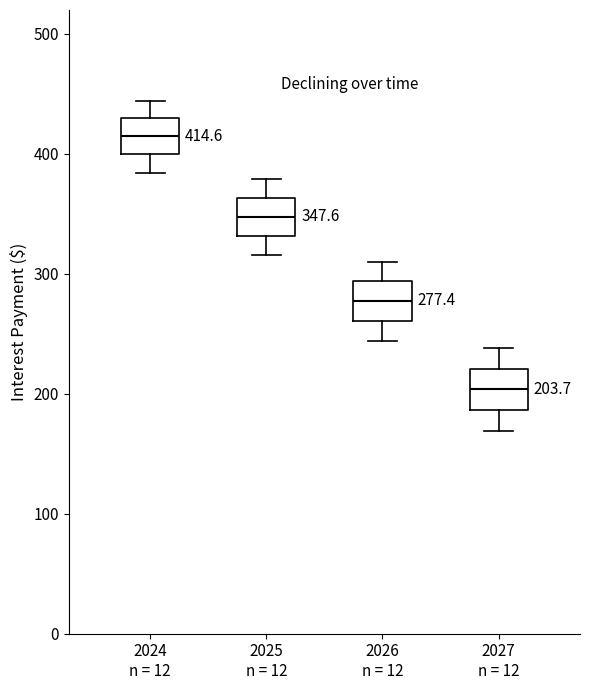

Which box's median line is the highest?

2024 n = 12